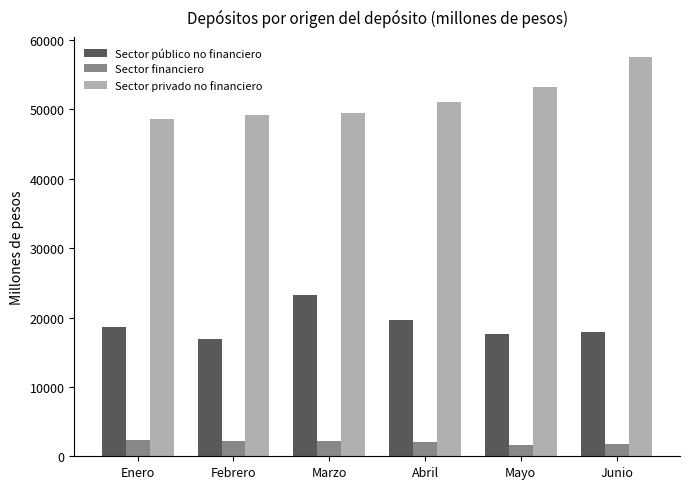

Does the chart contain any negative values?

No